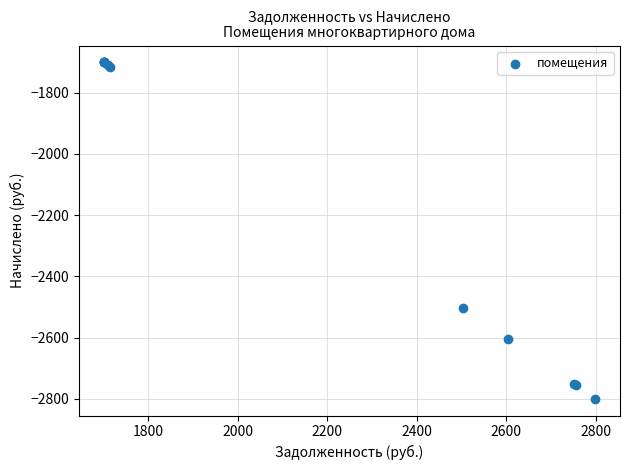

What Y value in the scatter plot is closest to -2250?

-2502.9